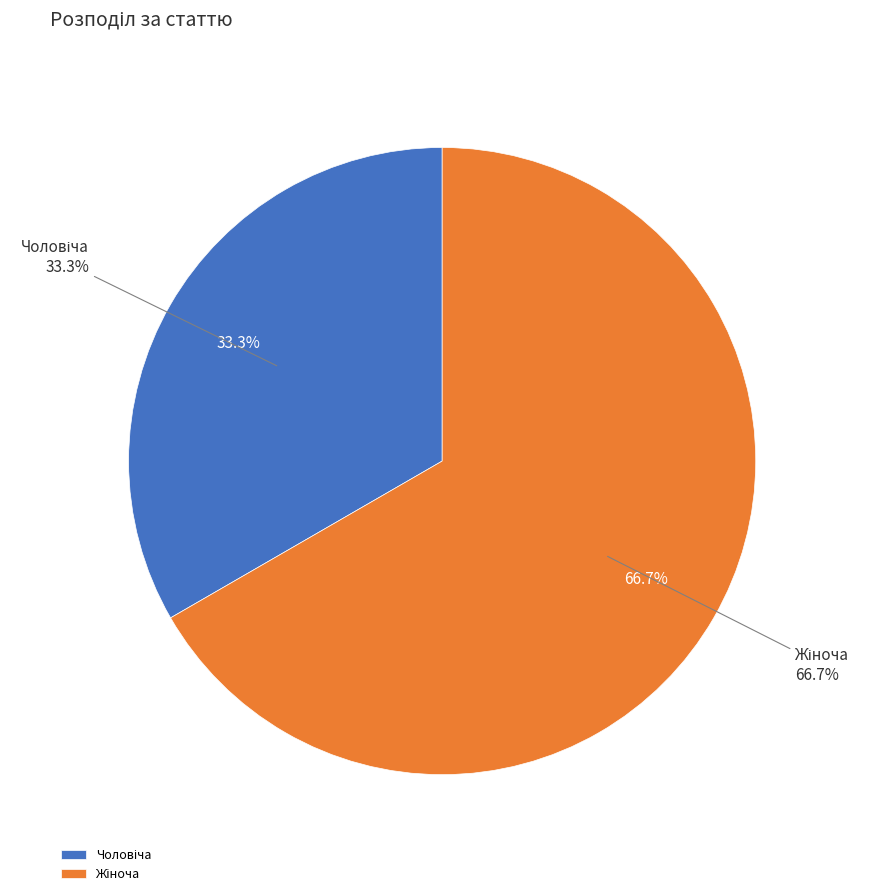

Which category has the smallest portion of the pie?

Чоловіча